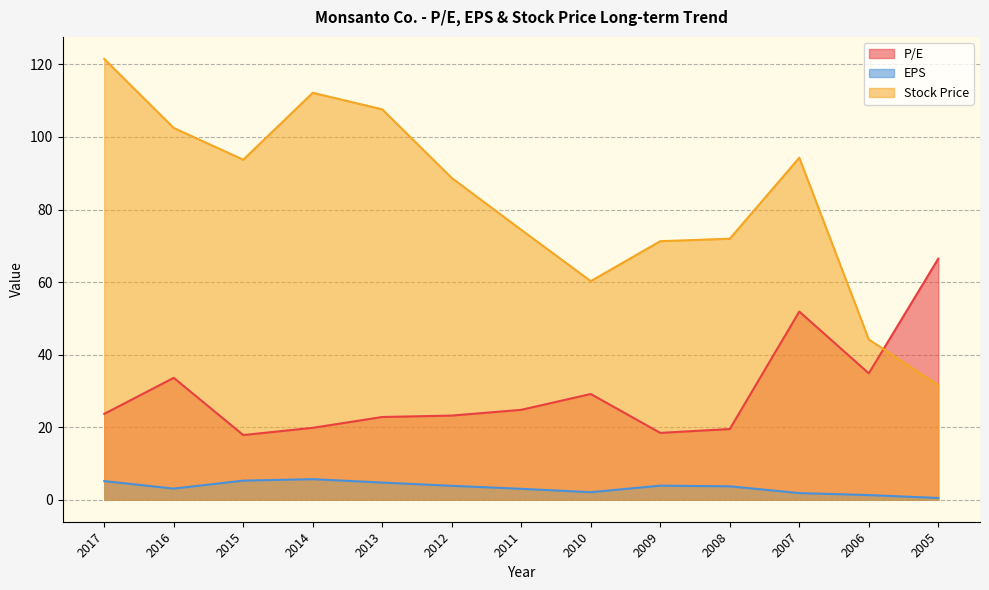

Which category has the lowest value in the P/E series?

2015